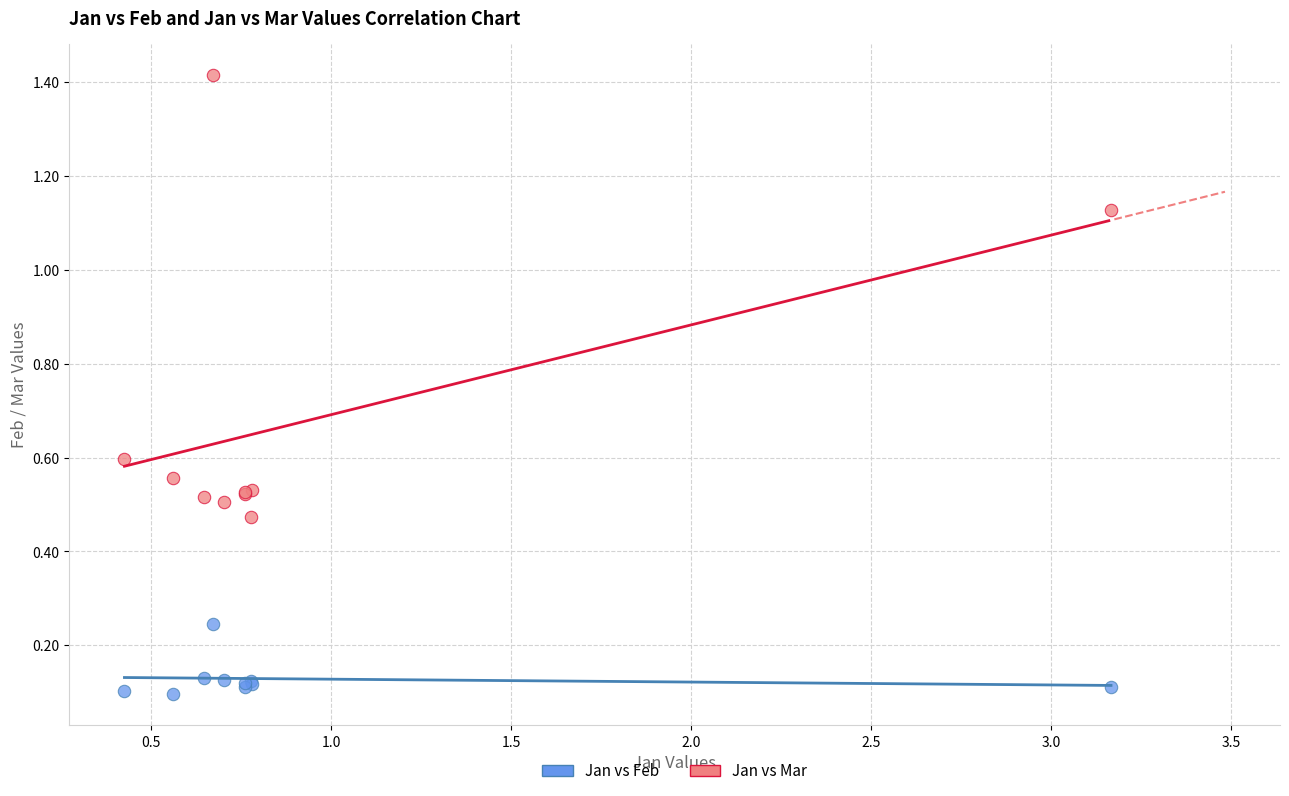

Which series reaches the maximum Y coordinate?

Jan vs Mar